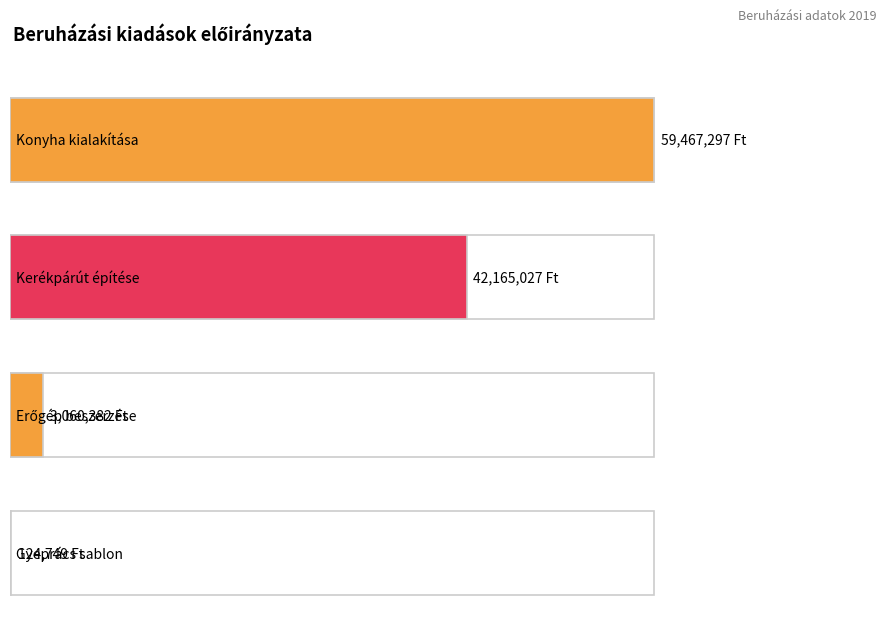

Reading left to right, extract all data points from this chart.

Konyha kialakítása=59467297	Kerékpárút építése=42165027	Erőgép beszerzése=3060382	Gyeprács sablon=124749